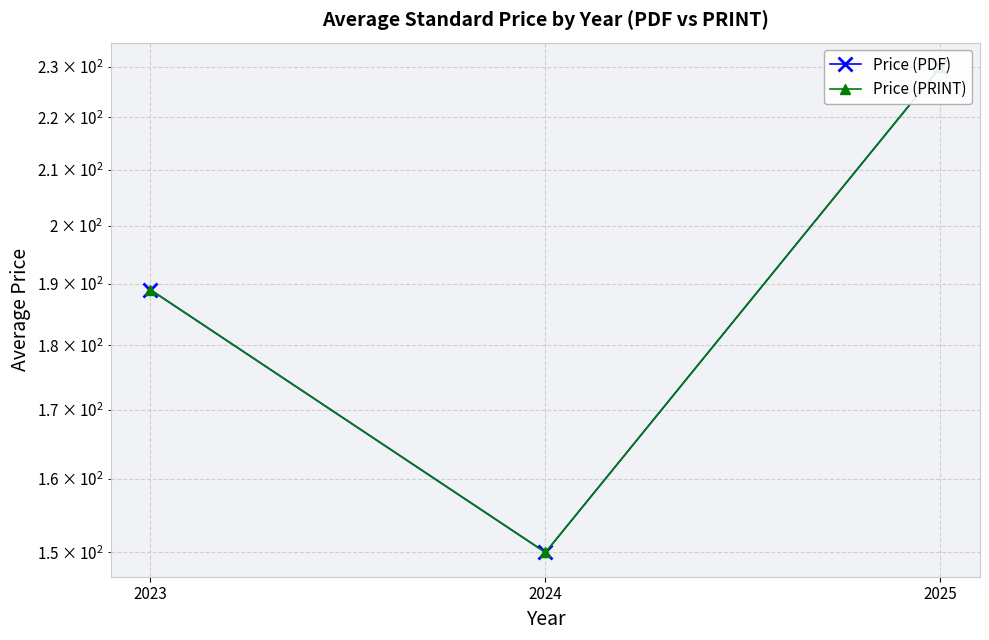

Reading left to right, list all the values displayed in this chart.

Price (PDF): 2023=189.0	2024=150.0	2025=230.0
Price (PRINT): 2023=189.0	2024=150.0	2025=230.0